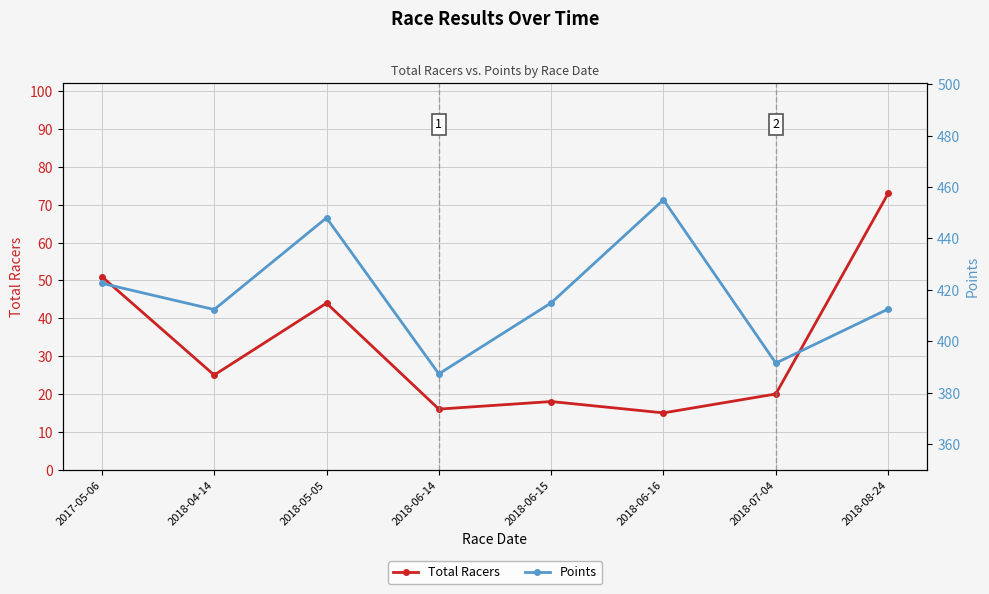

Reading left to right, extract all data points from this chart.

Total Racers: 2017-05-06=51.0	2018-04-14=25.0	2018-05-05=44.0	2018-06-14=16.0	2018-06-15=18.0	2018-06-16=15.0	2018-07-04=20.0	2018-08-24=73.0
Points: 2017-05-06=422.5	2018-04-14=412.3	2018-05-05=448.0	2018-06-14=387.3	2018-06-15=414.9	2018-06-16=455.0	2018-07-04=391.5	2018-08-24=412.5